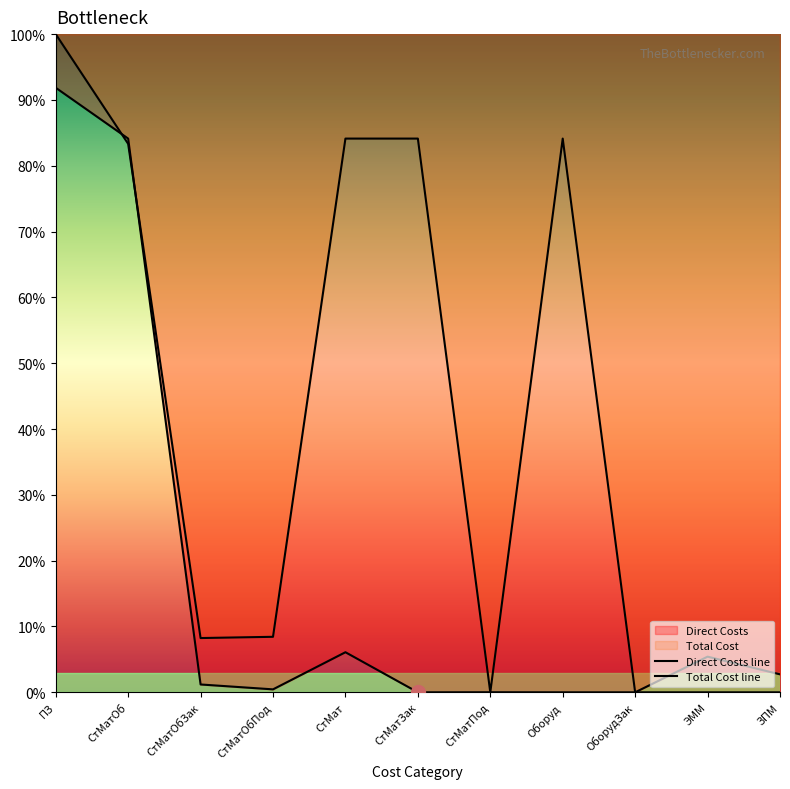

At which label does Total Cost reach its minimum?

СтМатПод